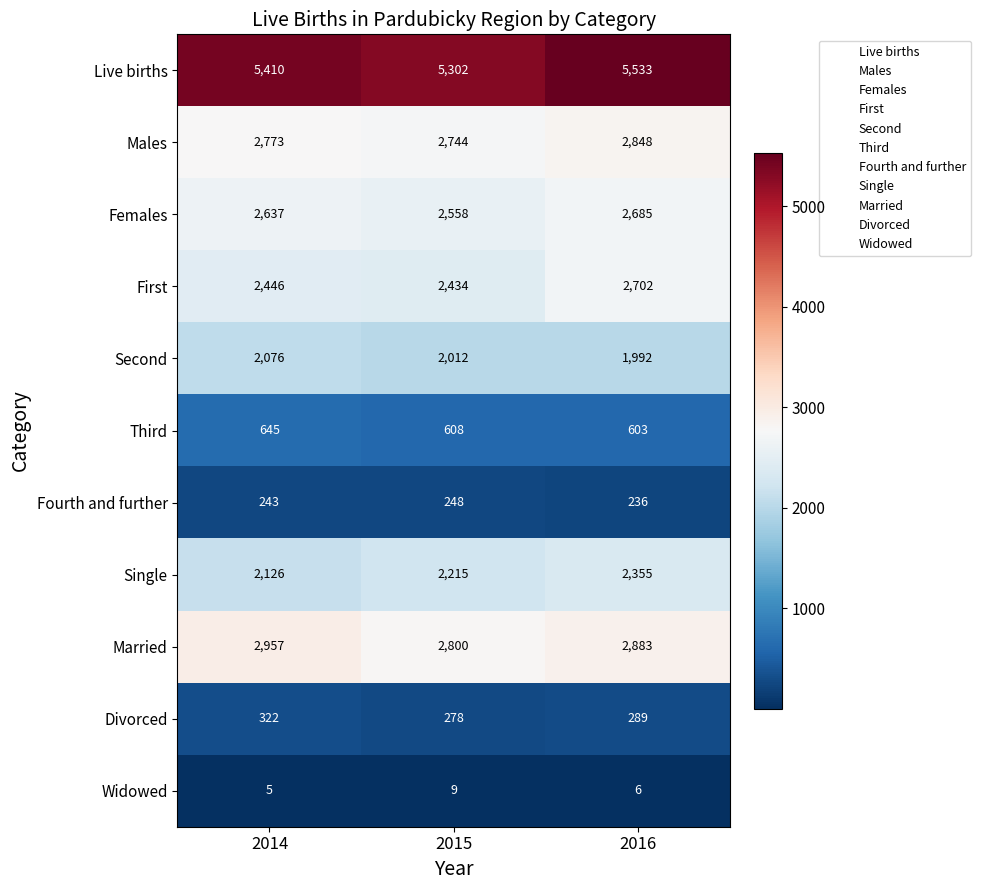

Between 2015 and 2016, which series saw the biggest shift?

First